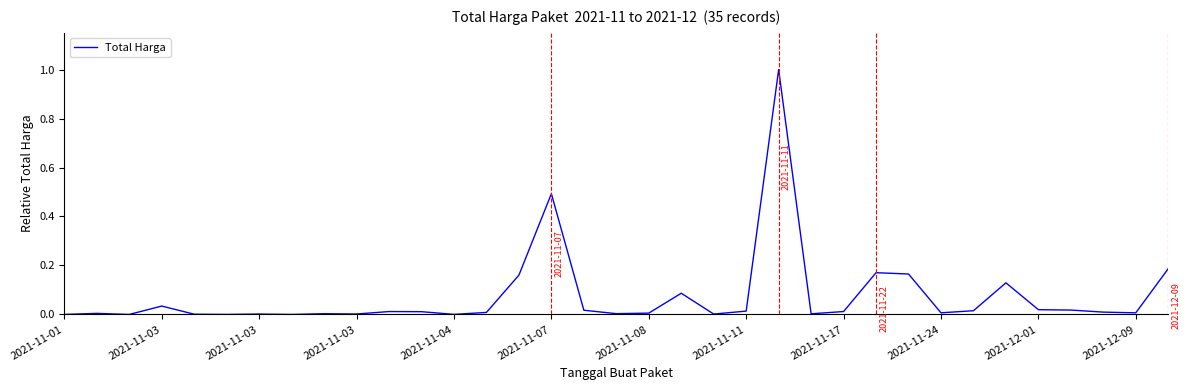

What is the difference between the maximum and minimum values?

1.0